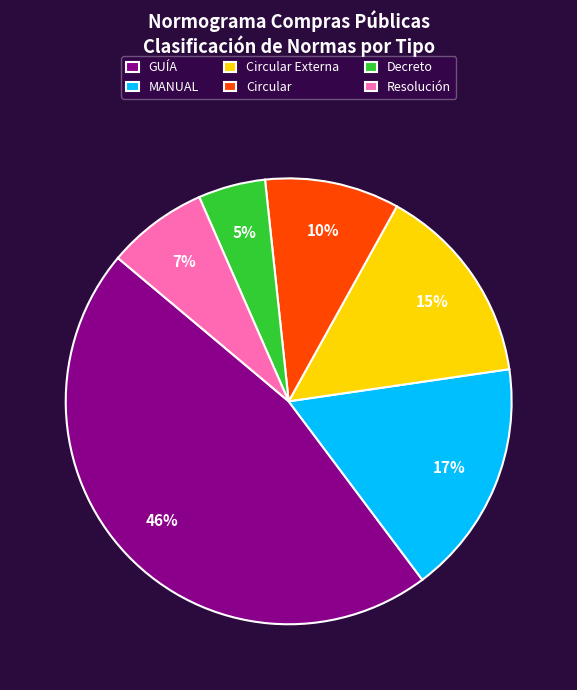

To the nearest percent, what percentage of the pie is Circular Externa?

15%